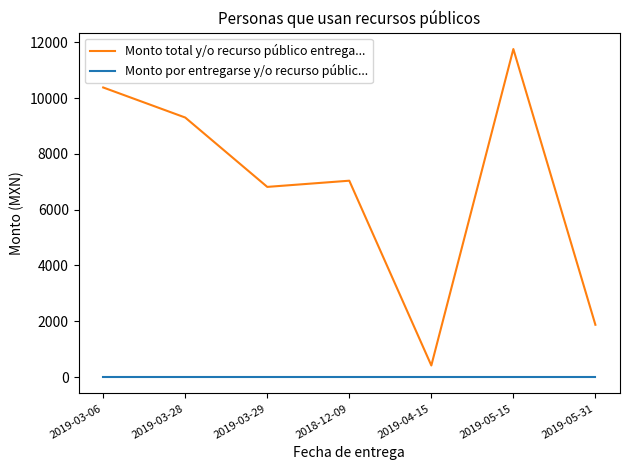

True or false: Monto total y/o recurso público entrega... and Monto por entregarse y/o recurso públic... cross at least once.

False